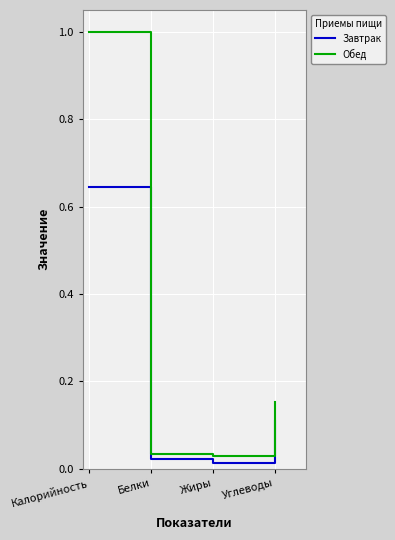

True or false: Завтрак and Обед cross at least once.

False